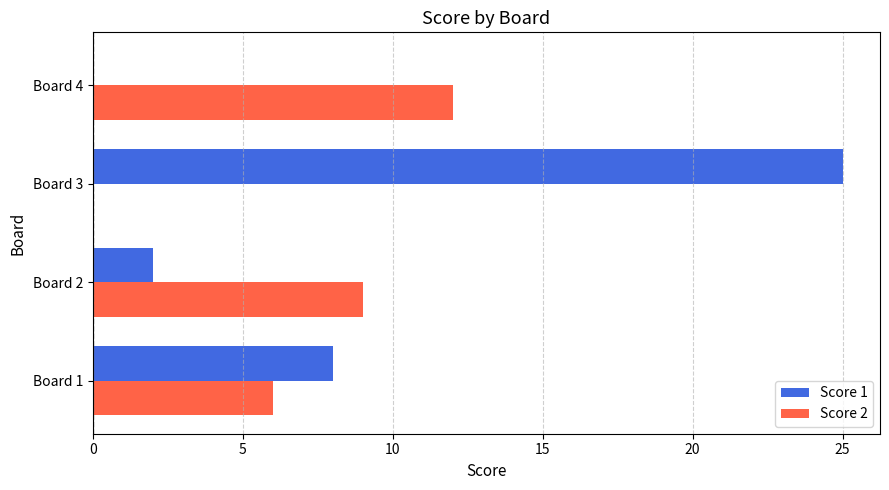

How many series are shown in this chart?

2